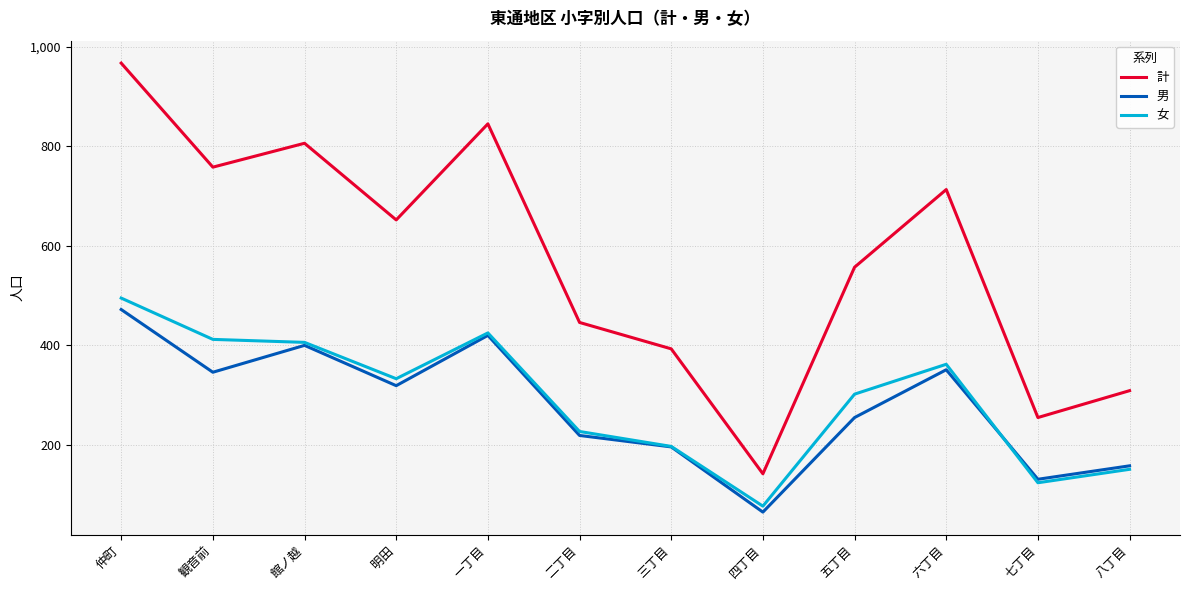

Reading left to right, what are all the values shown in this chart?

計: 967	758	806	652	845	446	393	142	557	713	255	309
男: 472	346	400	319	420	219	196	65	255	351	131	158
女: 495	412	406	333	425	227	197	77	302	362	124	151